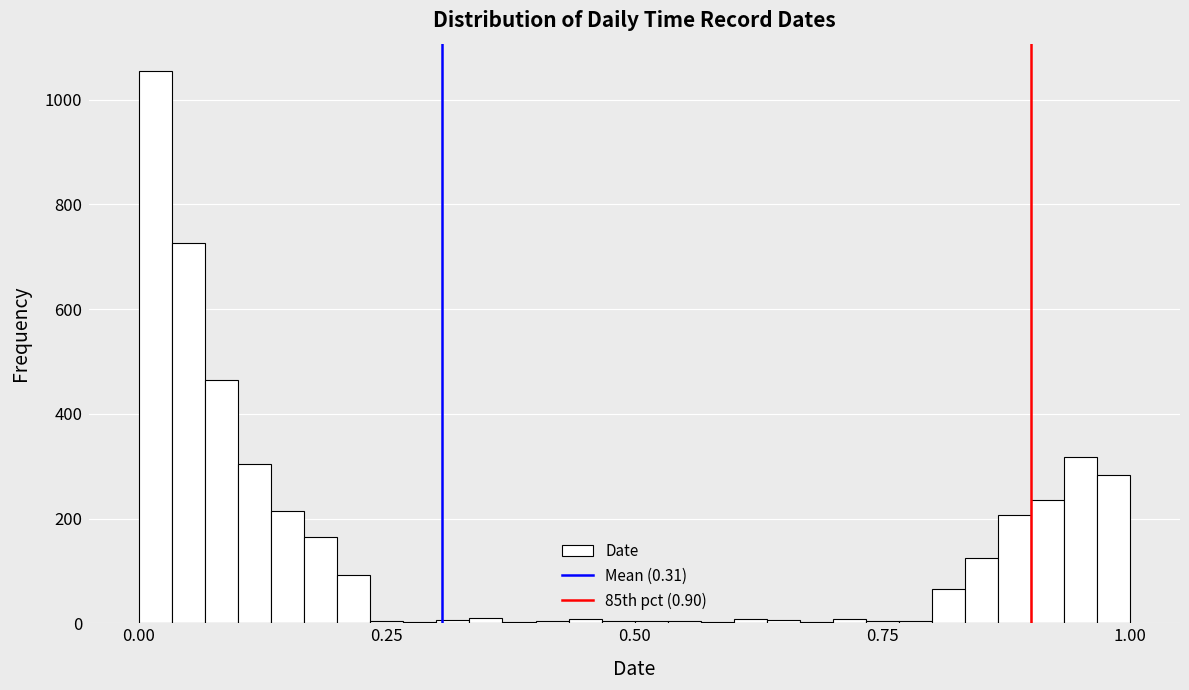

Around what value on the x-axis is the tallest bar? Give the approximate position of its centre, as read against the axis.

0.00